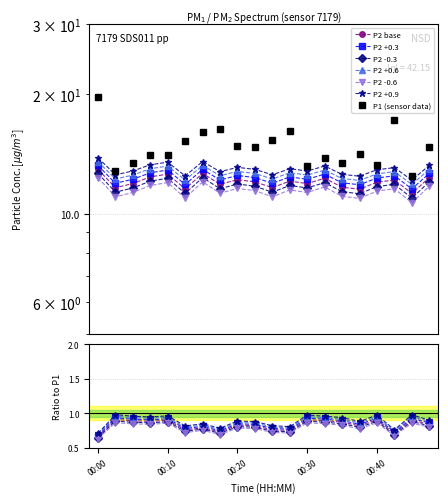

At which label does P2 first exceed 12?

00:00